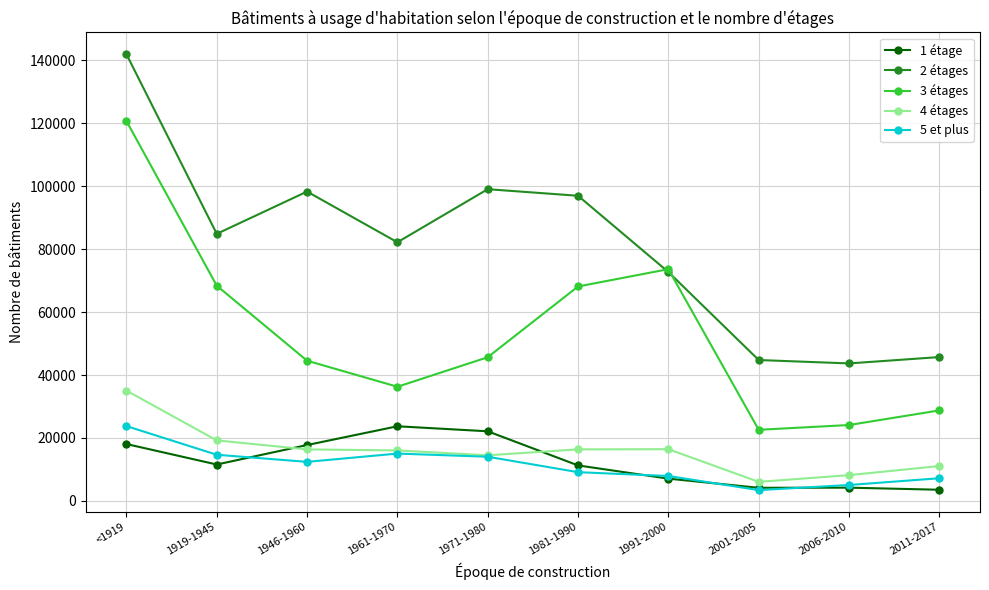

Count the number of categories in the chart.

10